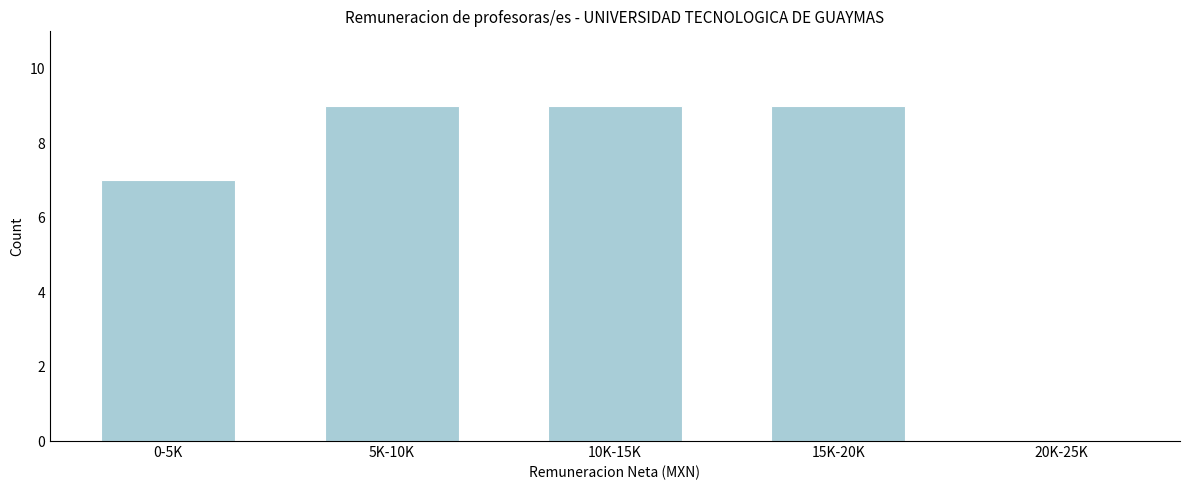

True or false: the data shows 7 at 0-5K.

True